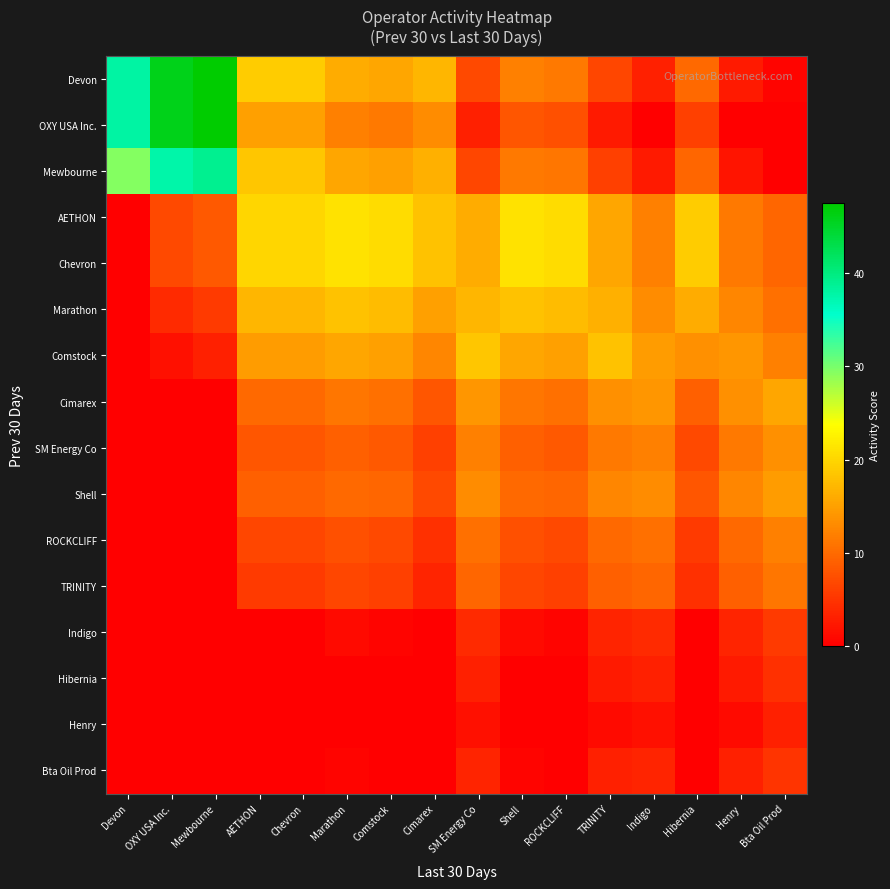

What is the difference between the highest and lowest values at SM Energy Co?

17.0